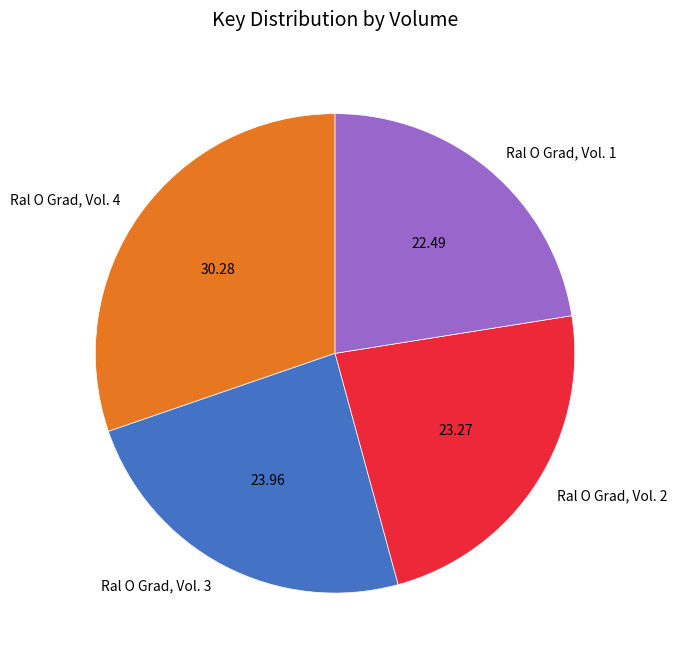

What is the ratio of the value at Ral O Grad, Vol. 3 to the value at Ral O Grad, Vol. 4?

0.8